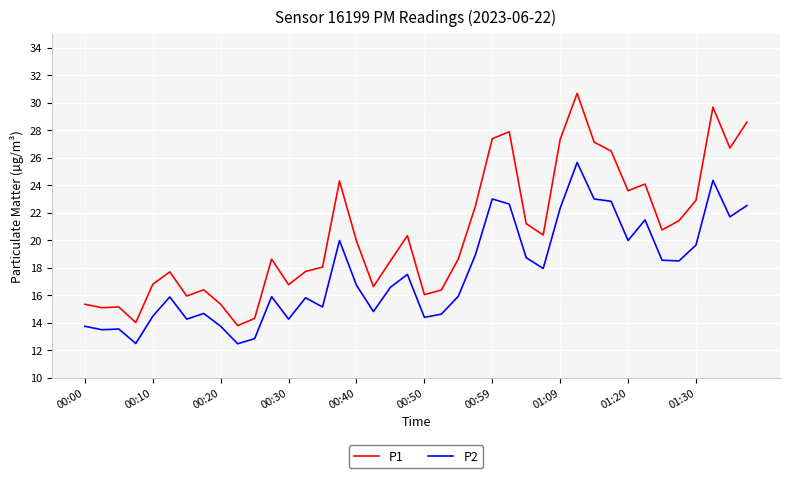

Which series has the largest total across all categories?

P1